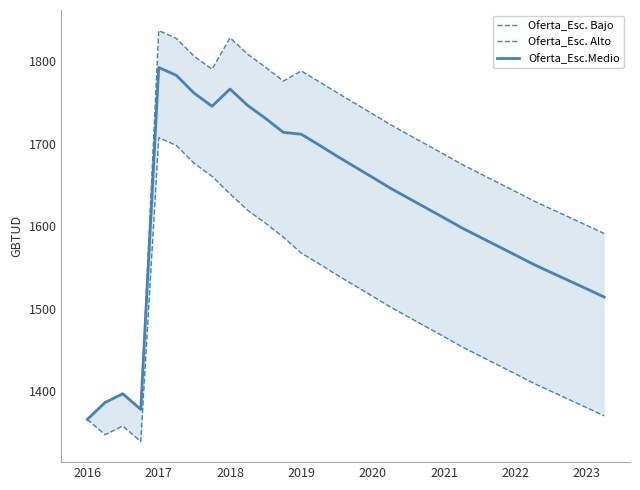

What is the difference between the maximum and minimum values in the Oferta_Esc.Medio series?

426.5